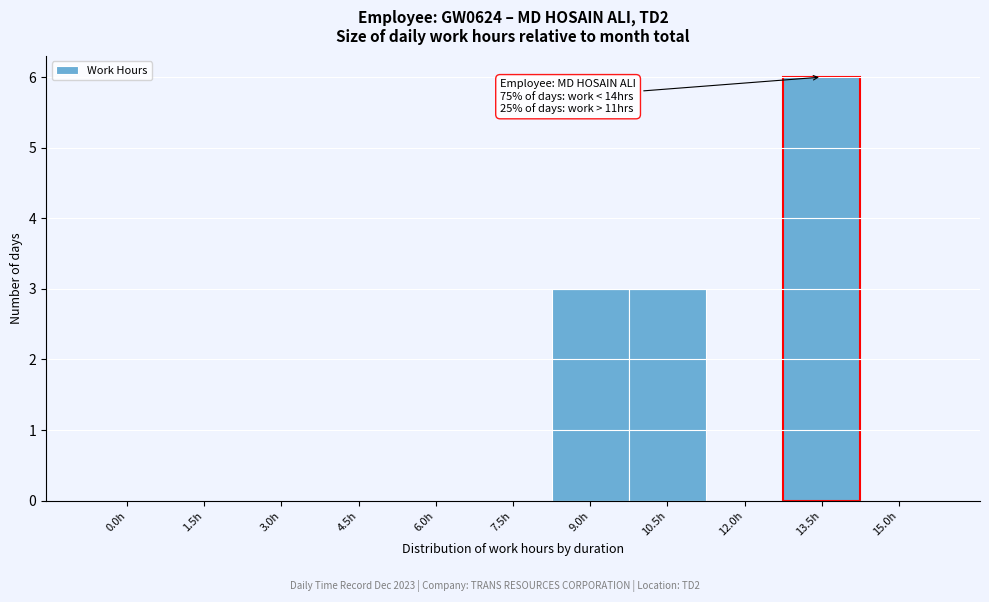

Reading right to left, transcribe all the data shown in this chart.

15.0h=0	13.5h=6	12.0h=0	10.5h=3	9.0h=3	7.5h=0	6.0h=0	4.5h=0	3.0h=0	1.5h=0	0.0h=0